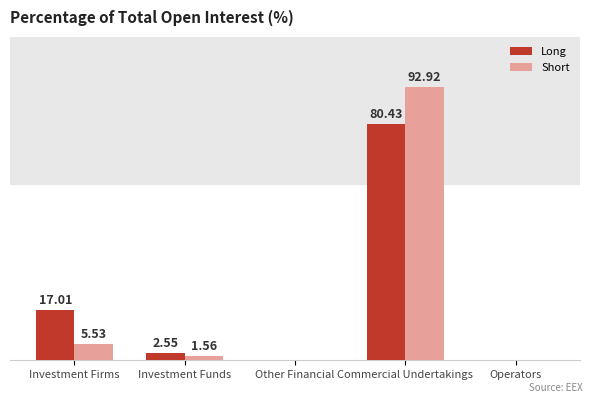

Where is Short nearest to the value 46?

Investment Firms